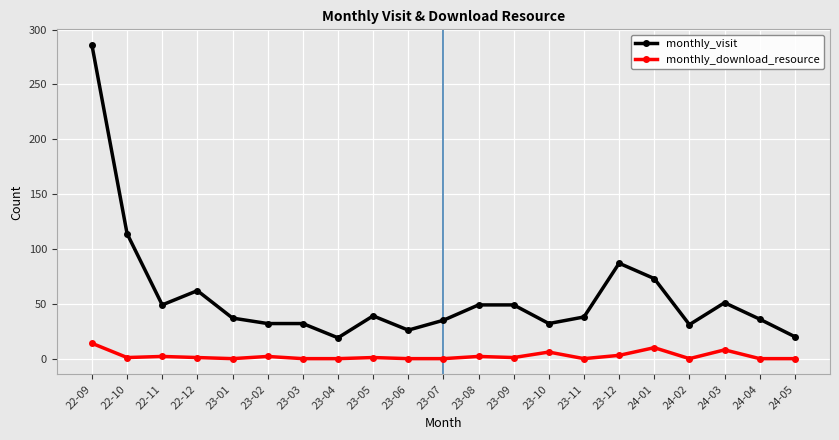

What is the sum of all monthly_visit values?

1197